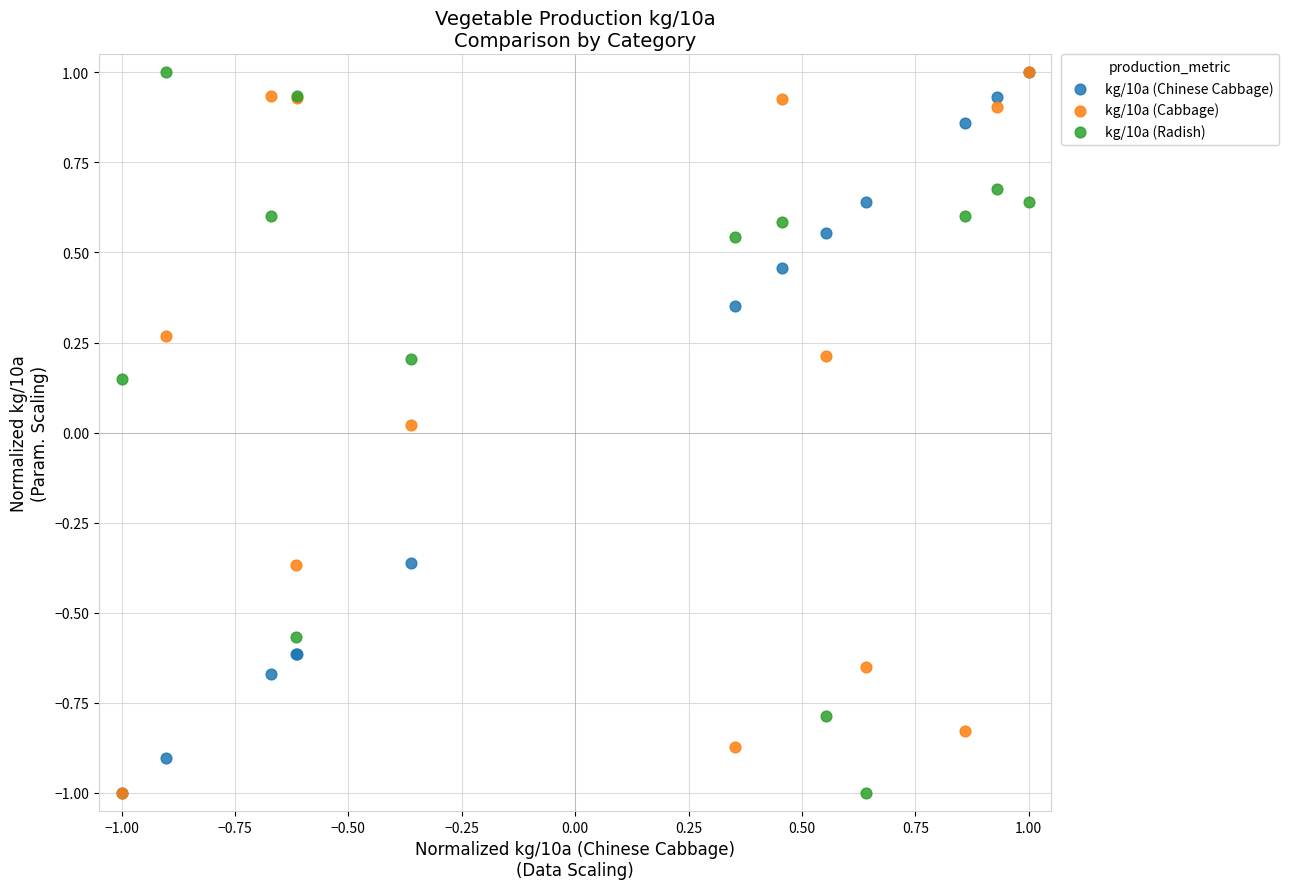

What are all the series names shown in the legend?

kg/10a (Chinese Cabbage), kg/10a (Cabbage), kg/10a (Radish)